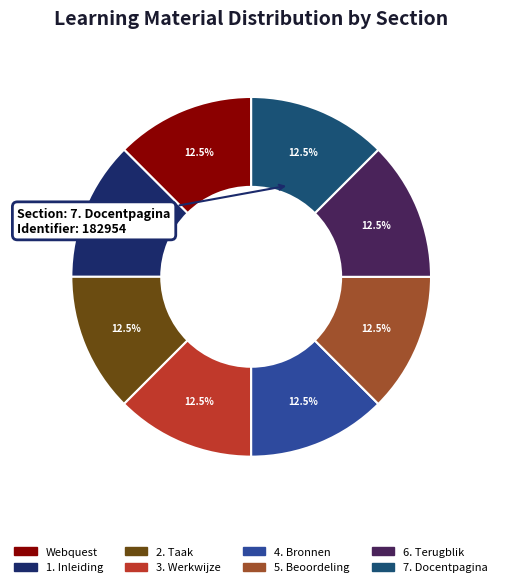

How many segments does this pie chart have?

8